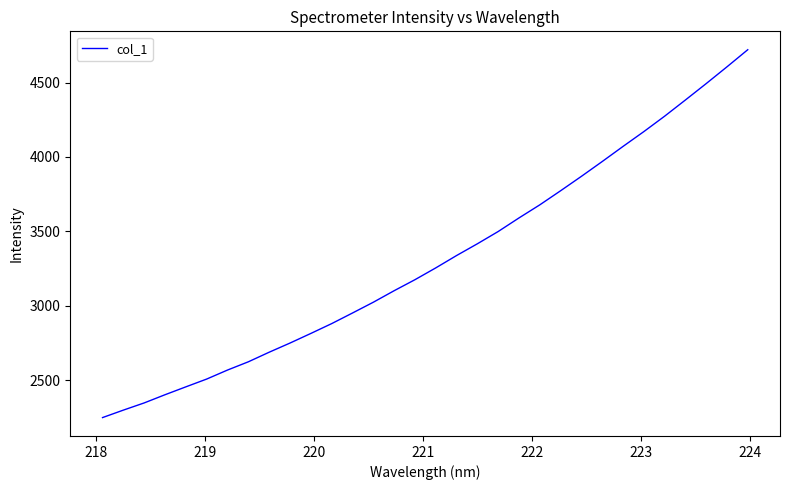

What is the minimum value shown in the chart?

2247.5